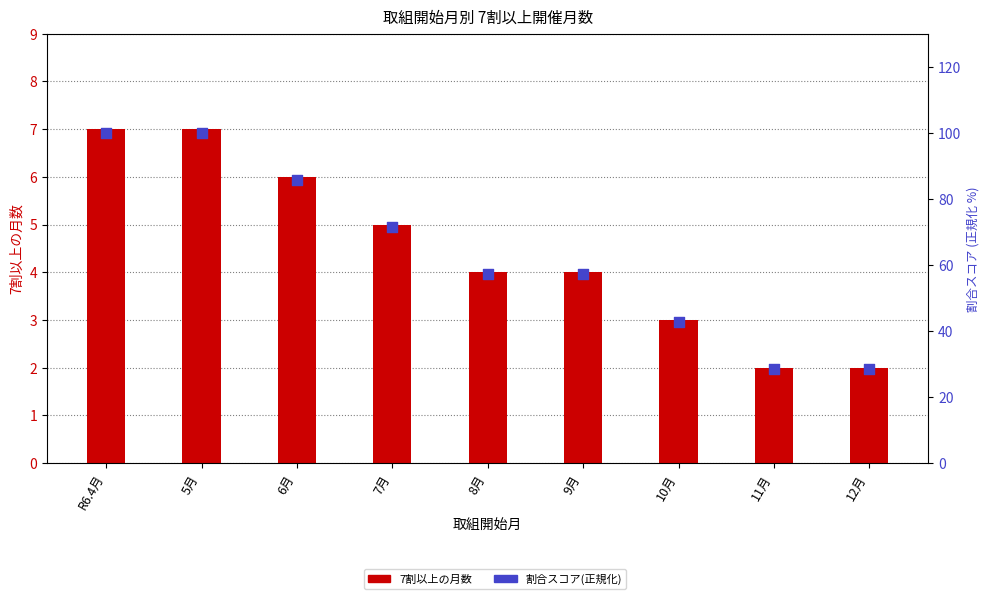

At how many categories does at least one series exceed 25?

9